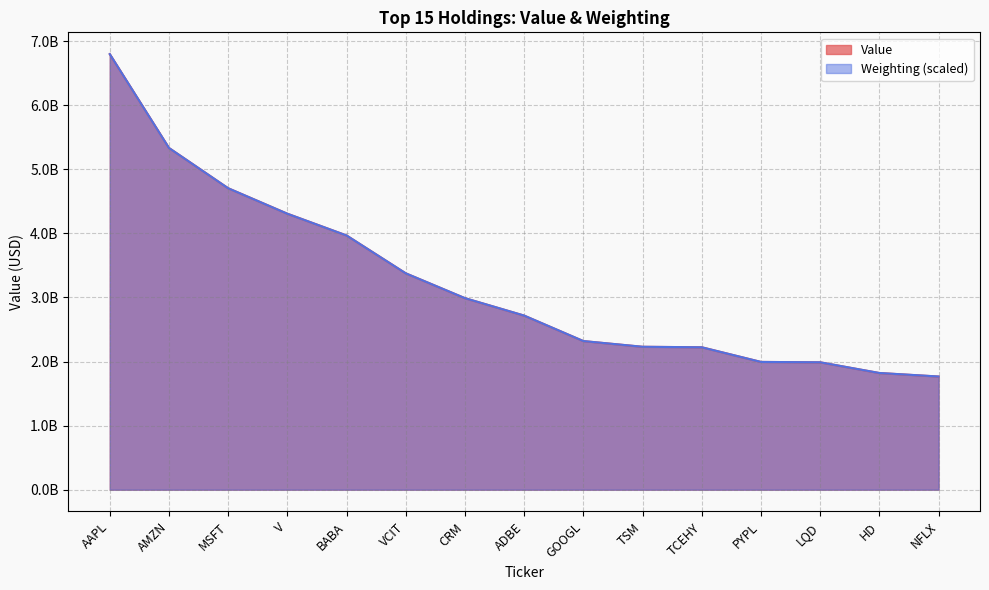

What is the sum of all Weighting values?

48532646129.6